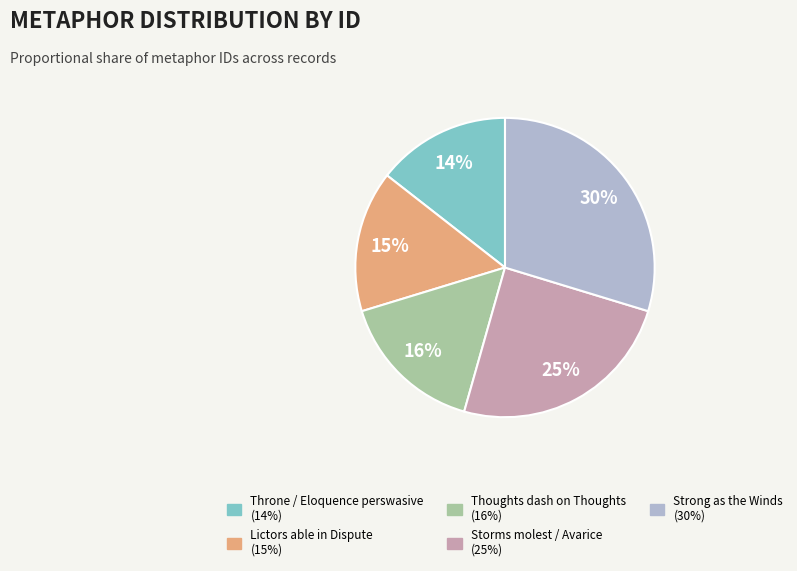

What is the smallest slice in the pie chart?

Throne / Eloquence perswasive